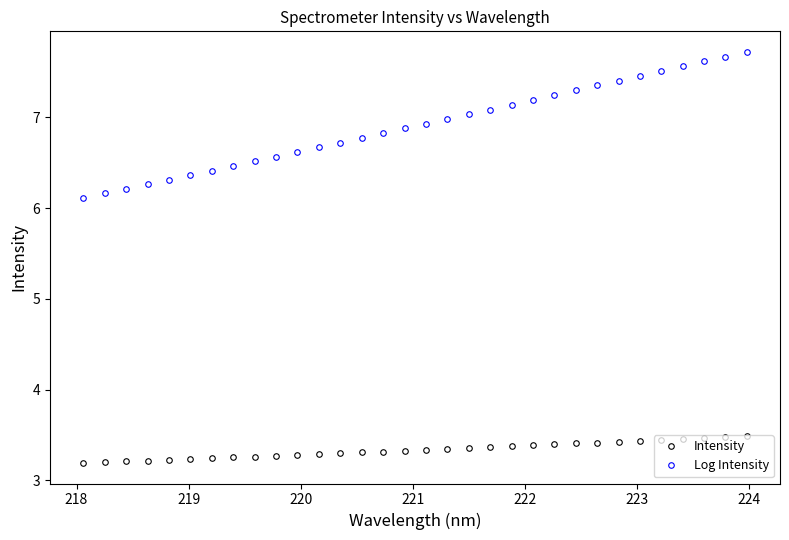

What is the highest value of the Intensity series?

3.5